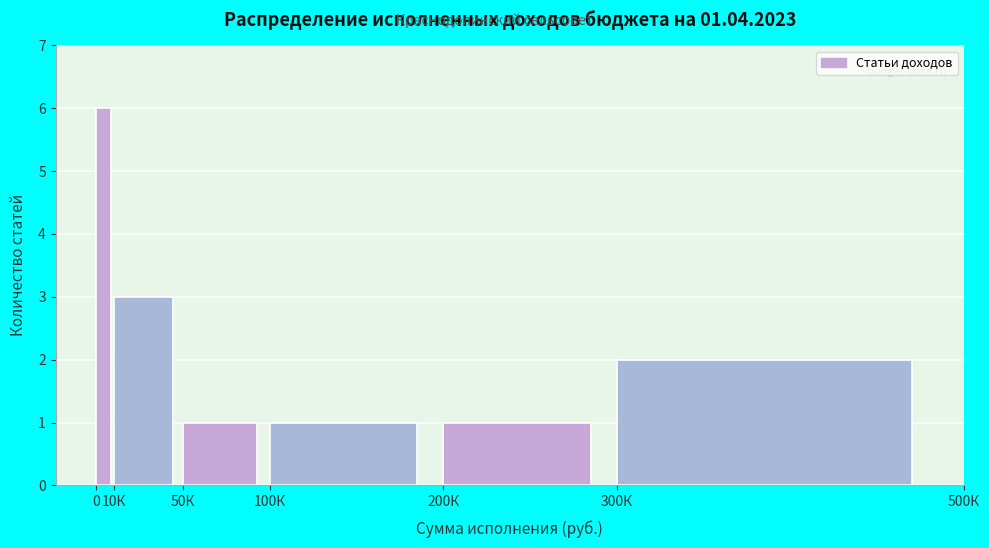

Reading left to right, extract all data points from this chart.

0=6	10К=3	50К=1	100К=1	200К=1	300К=2